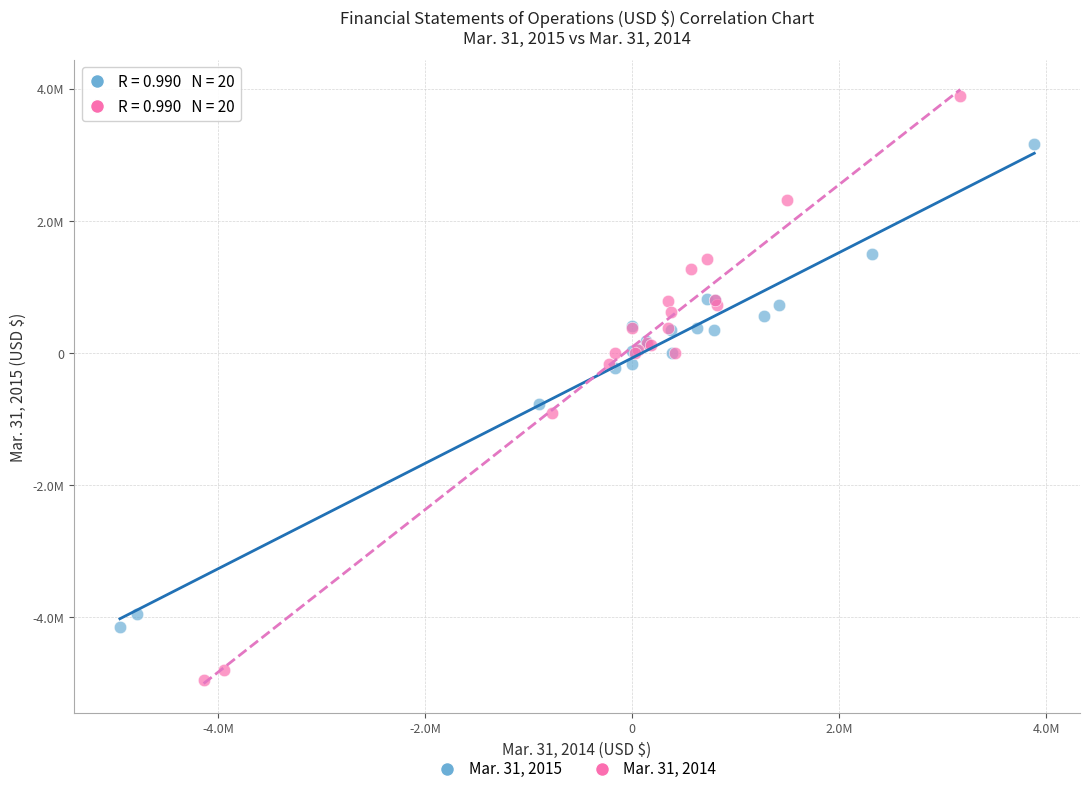

Which series contains the lowest Y value?

Mar. 31, 2014